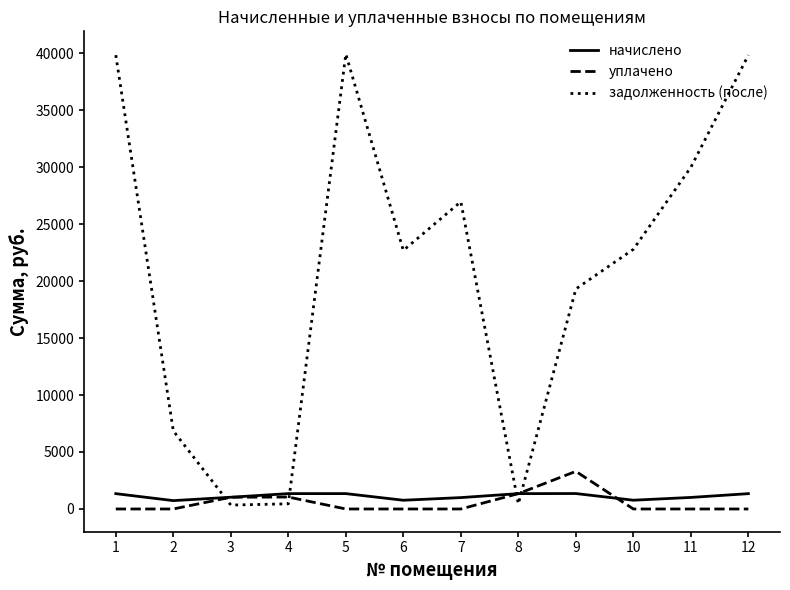

Which series has the largest total across all categories?

задолженность (после)